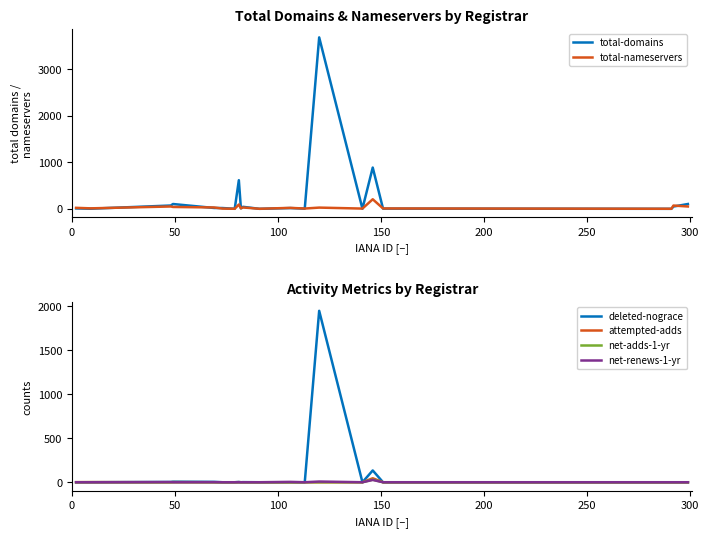

Which series has the largest range (max minus min)?

total-domains